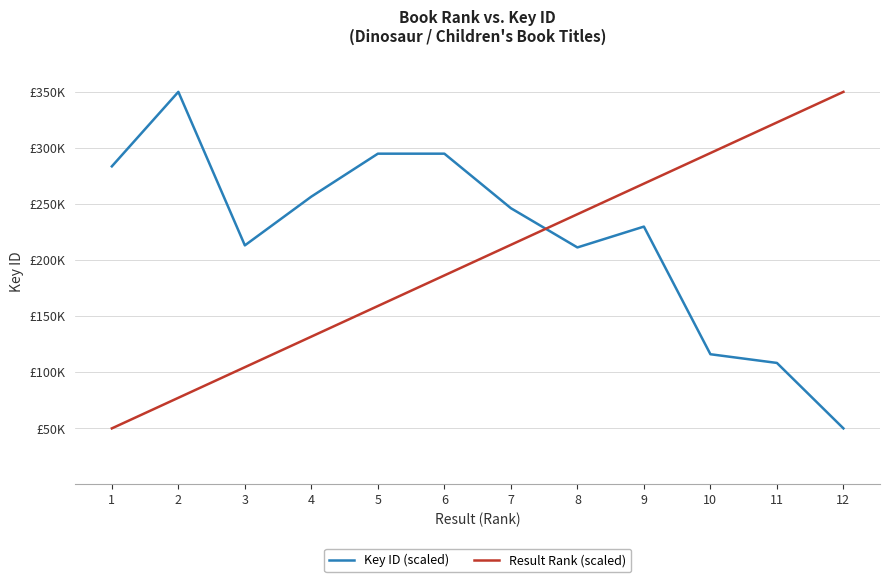

At which label does Result Rank (scaled) first exceed 213636?

7